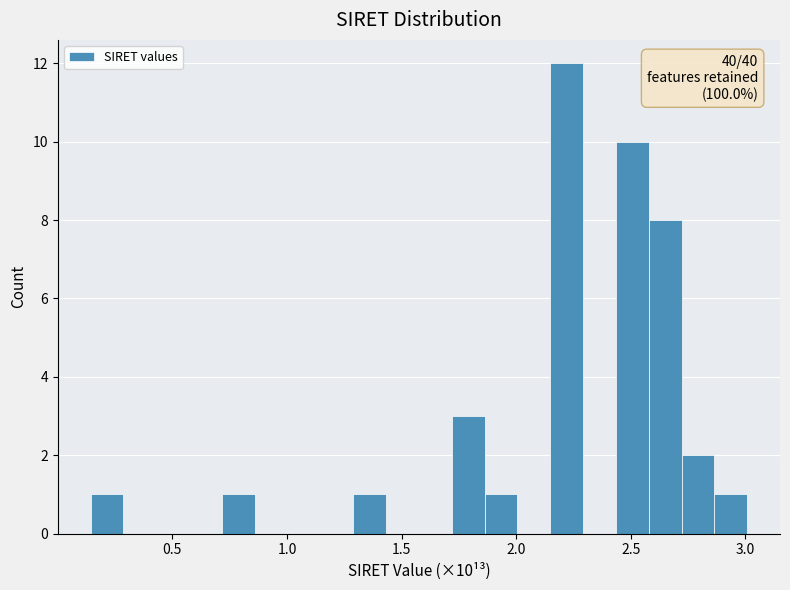

Read against the x-axis, roughly where is the centre of the tallest bar?

2.20